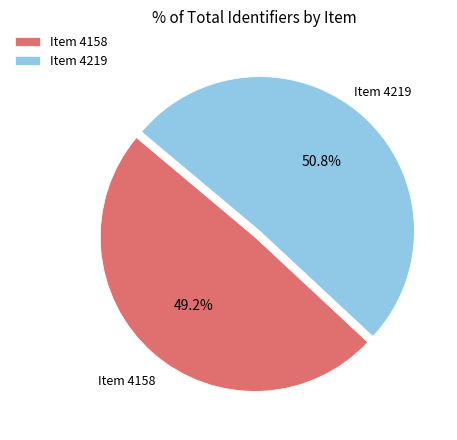

How much of the chart is everything except Item 4158?

50.8%